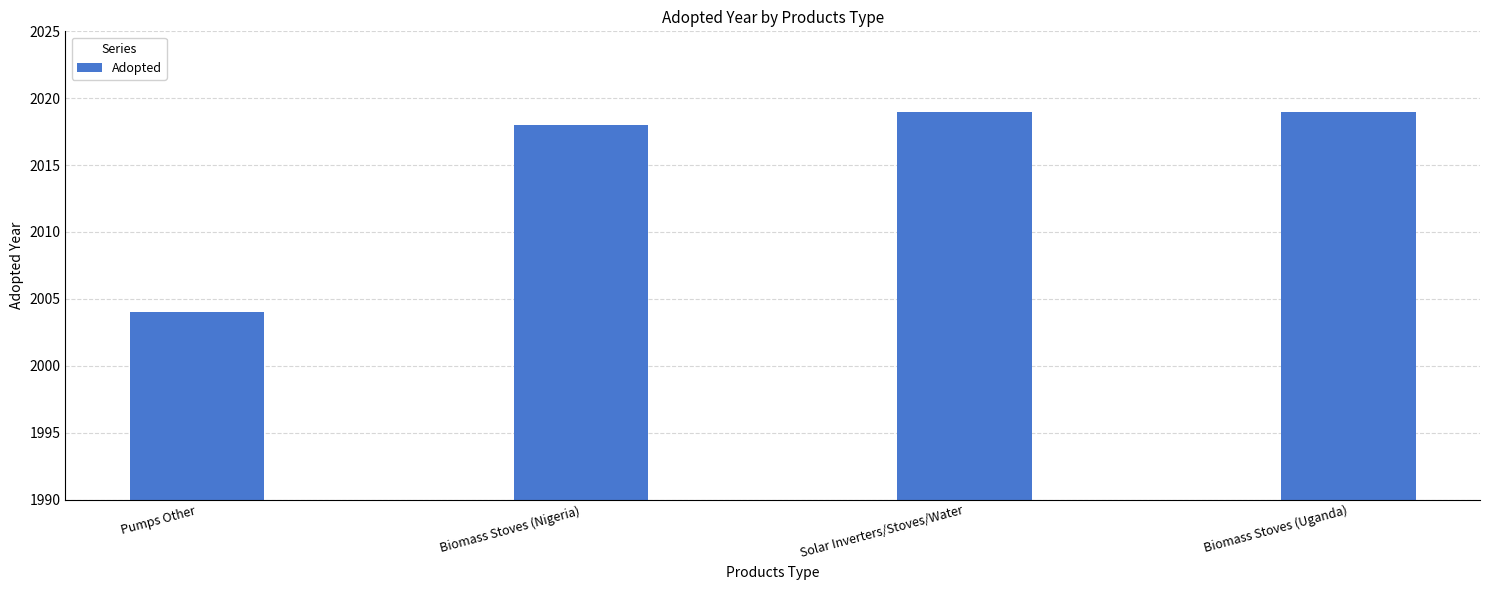

What is the label of the 2nd bar from the right?

Solar Inverters/Stoves/Water